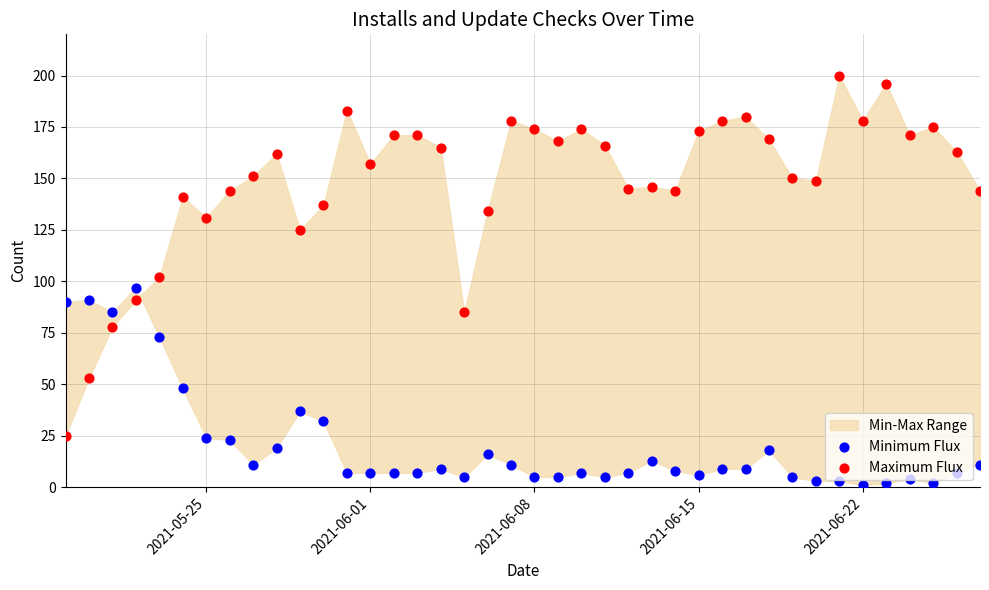

Which series contains the highest Y value?

Maximum Flux